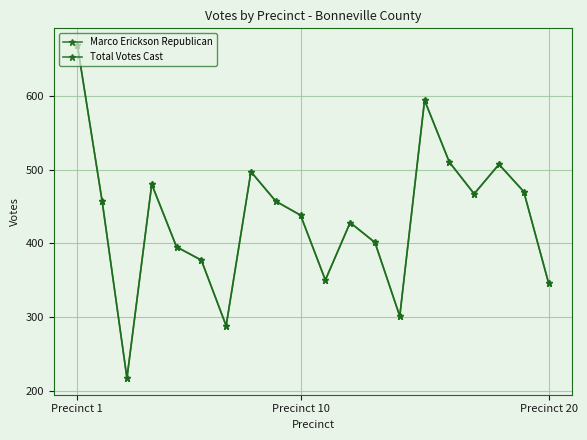

Does the chart have visible grid lines?

Yes